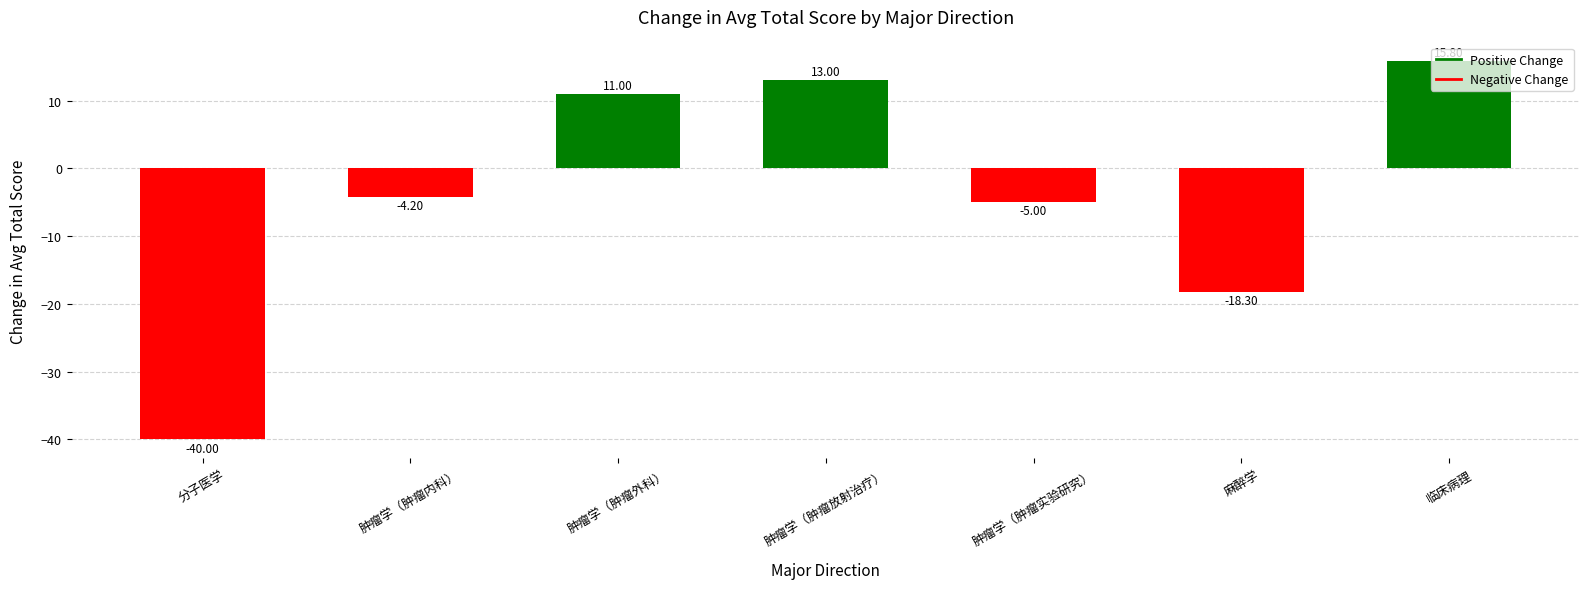

Which has a higher value, 临床病理 or 肿瘤学（肿瘤实验研究）?

临床病理